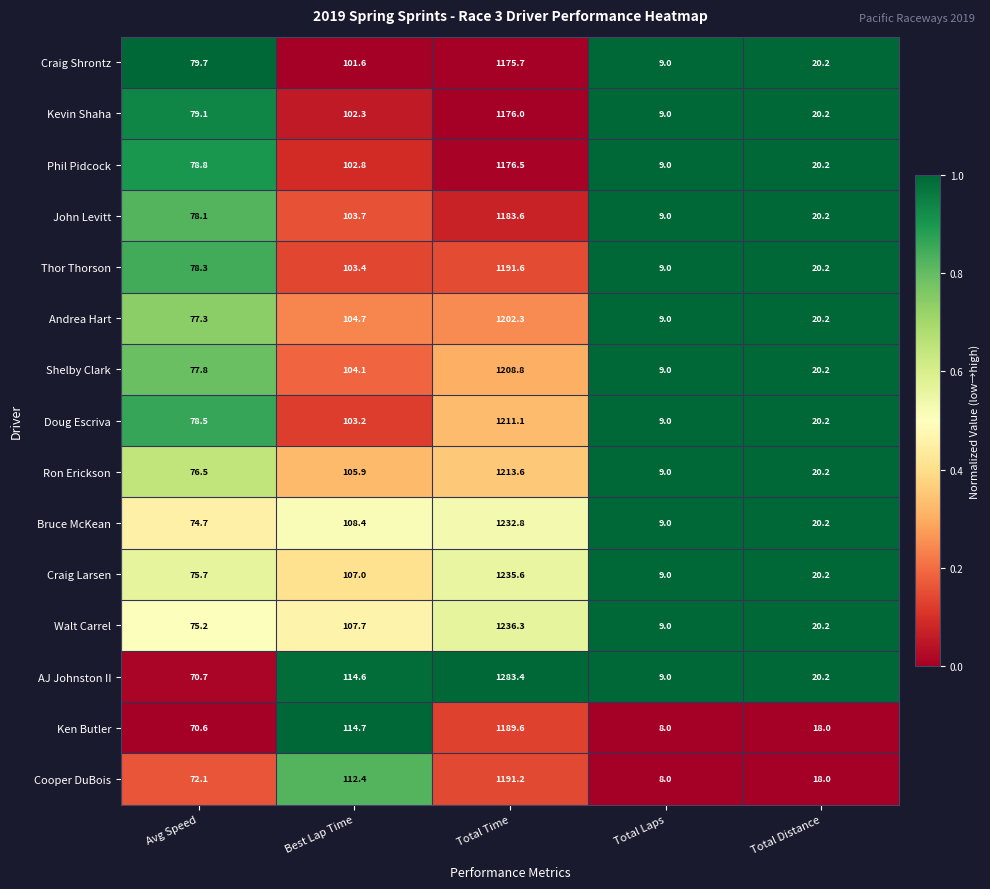

Where does the Bruce McKean series first go above 74?

Avg Speed